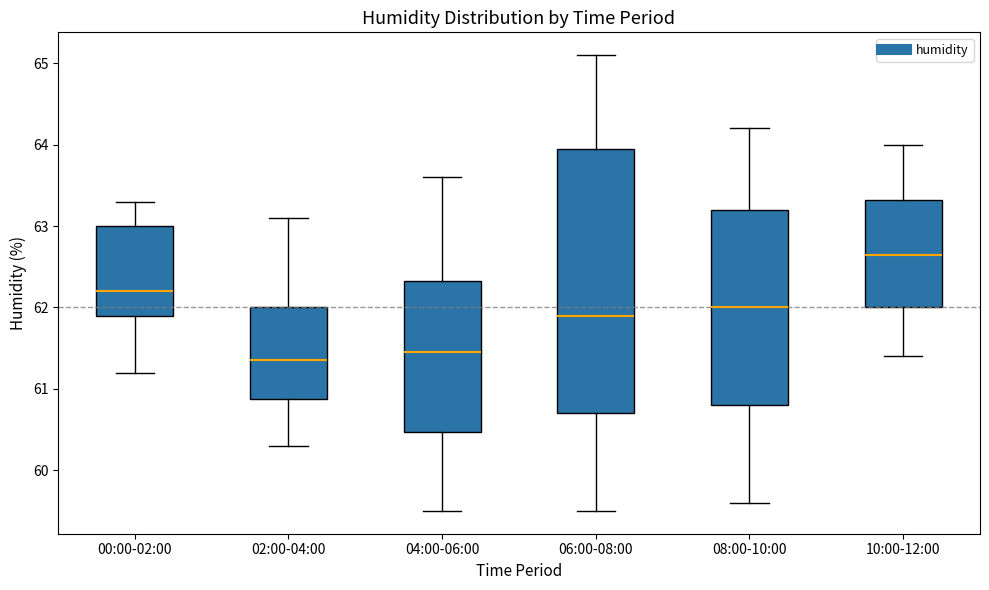

Which box has the lowest median line?

02:00-04:00